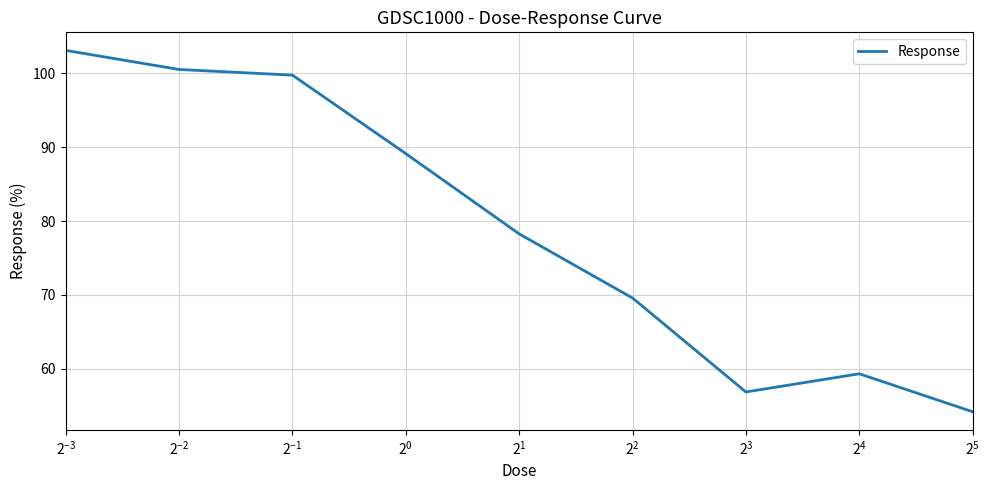

What is the difference between the maximum and minimum values?

48.9